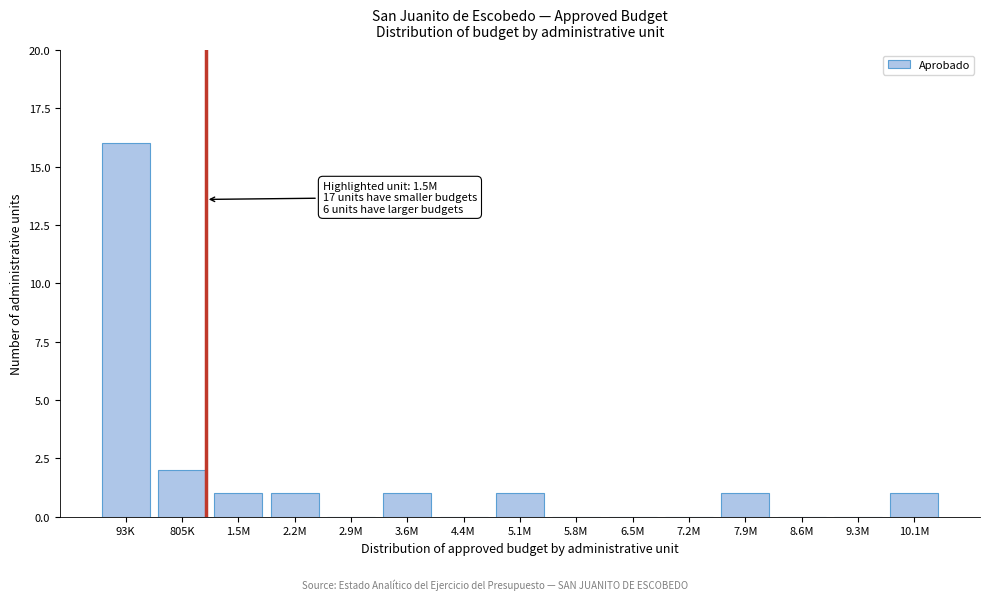

Reading left to right, transcribe all the data shown in this chart.

93K=16	805K=2	1.5M=1	2.2M=1	2.9M=0	3.6M=1	4.4M=0	5.1M=1	5.8M=0	6.5M=0	7.2M=0	7.9M=1	8.6M=0	9.3M=0	10.1M=1